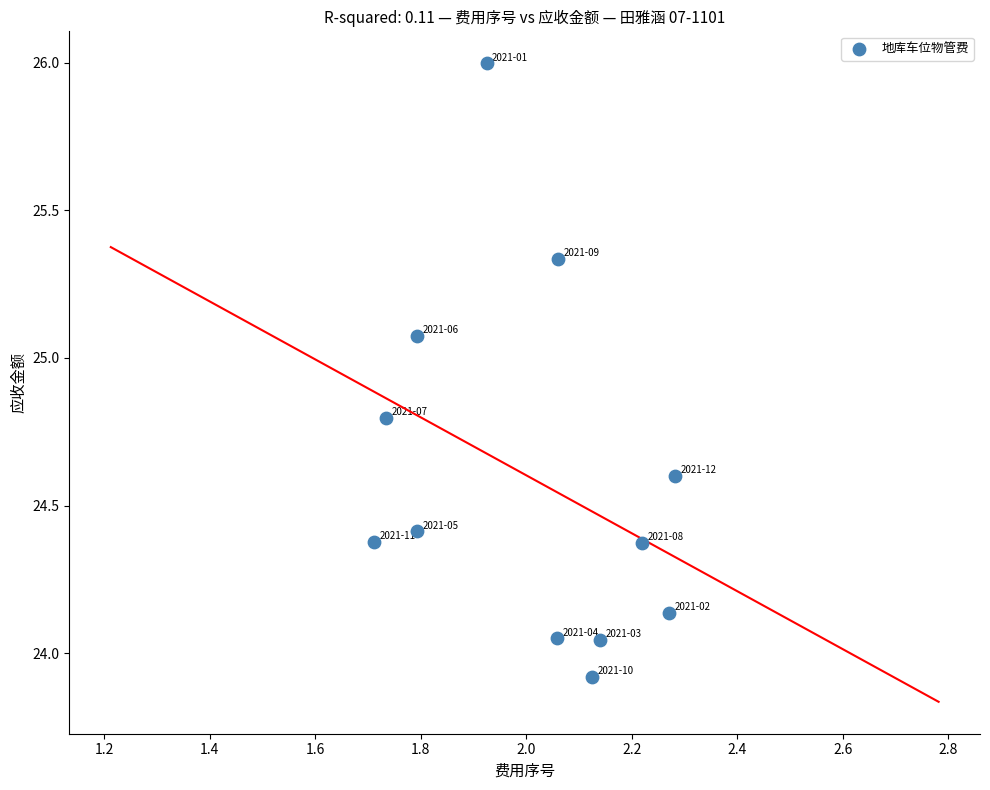

What is the average X value?

2.0